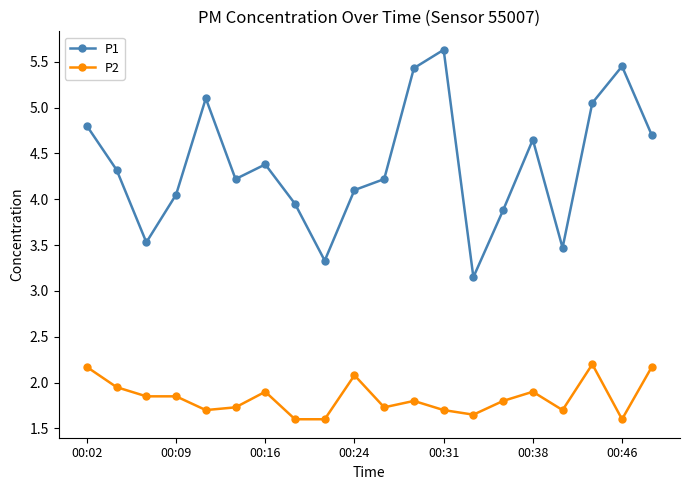

At how many categories does at least one series exceed 3?

20